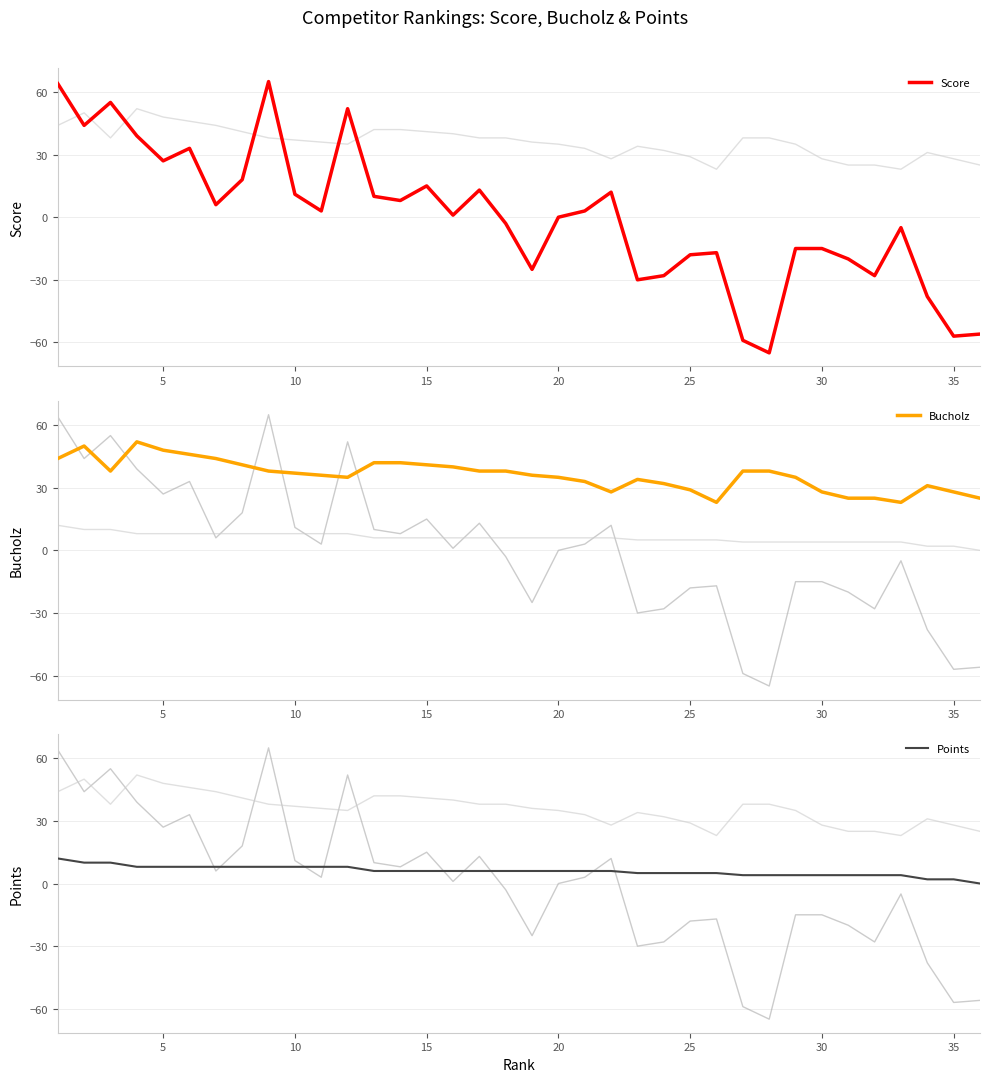

What is the greatest value displayed?

65